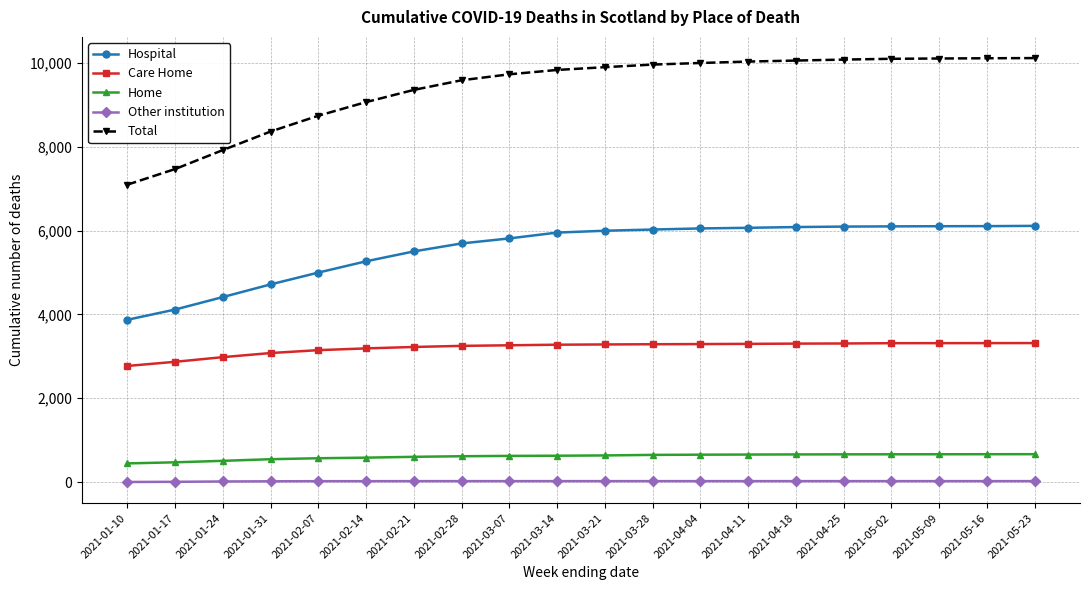

How many data points in Hospital are less than 5996?

10